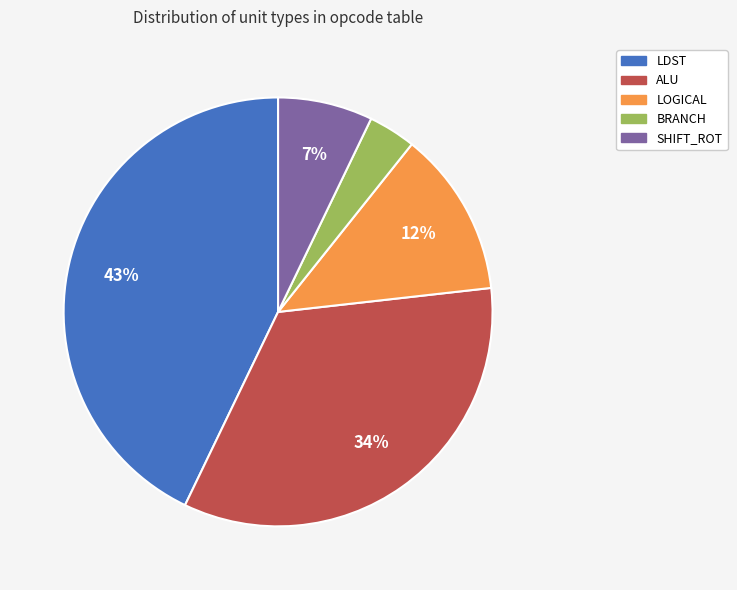

True or false: LDST accounts for 43% of the total.

True